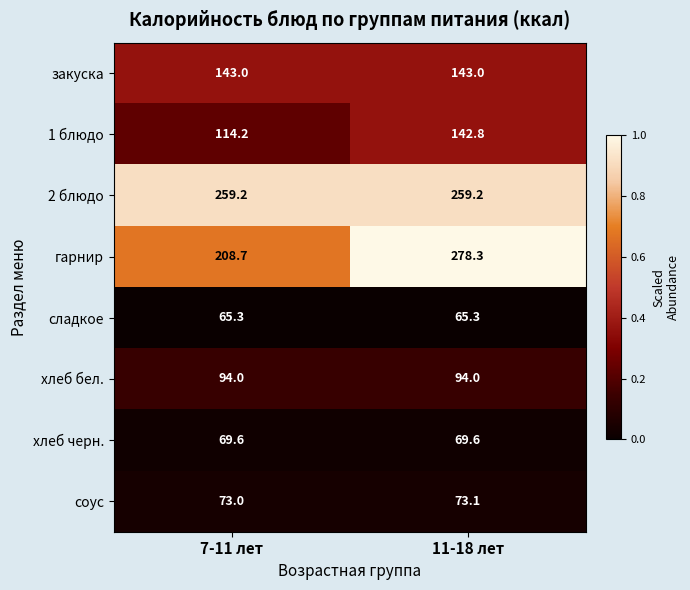

At 7-11 лет, list the series in order from smallest to largest.

сладкое, хлеб черн., соус, хлеб бел., 1 блюдо, закуска, гарнир, 2 блюдо